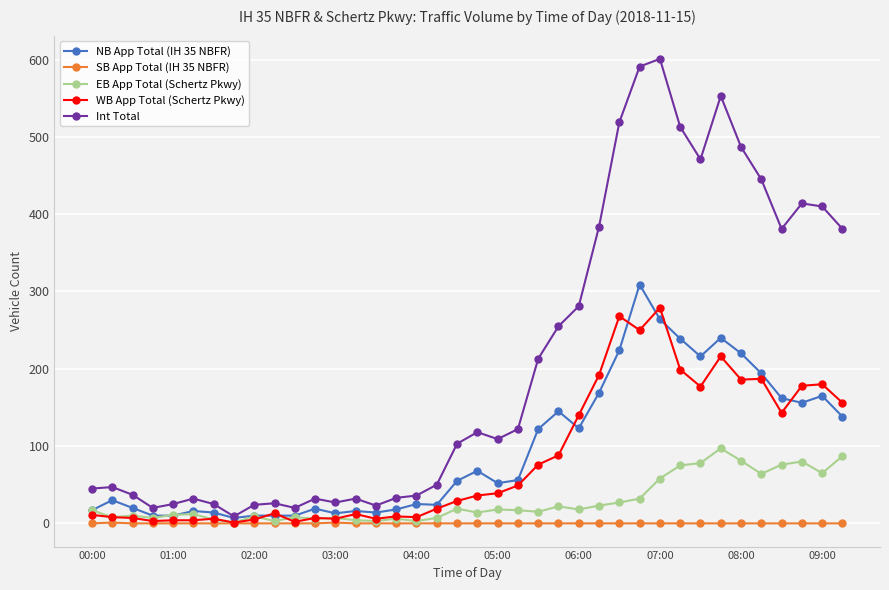

True or false: Int Total has more than 1 points higher than both neighbors.

True